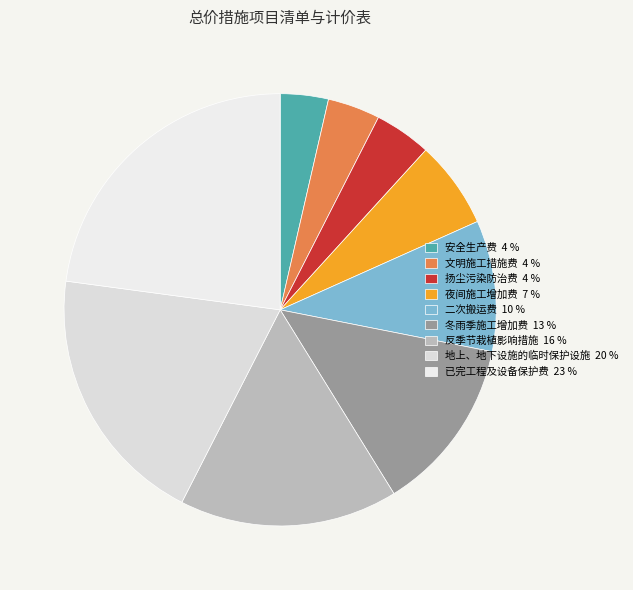

True or false: 扬尘污染防治费 accounts for 4% of the total.

True